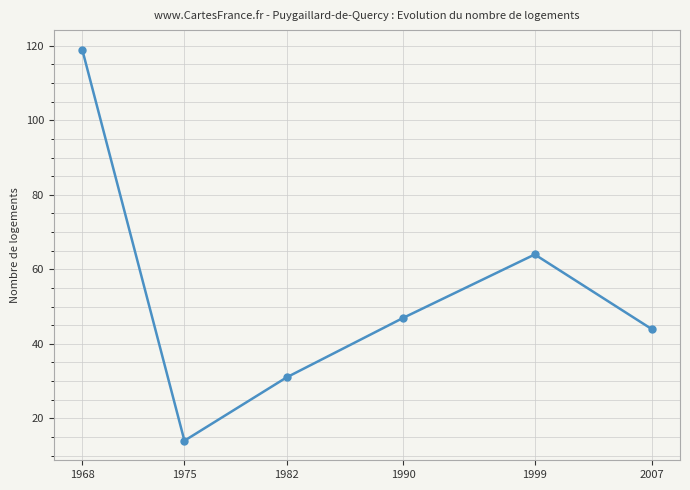

What is the sum of all values?

319